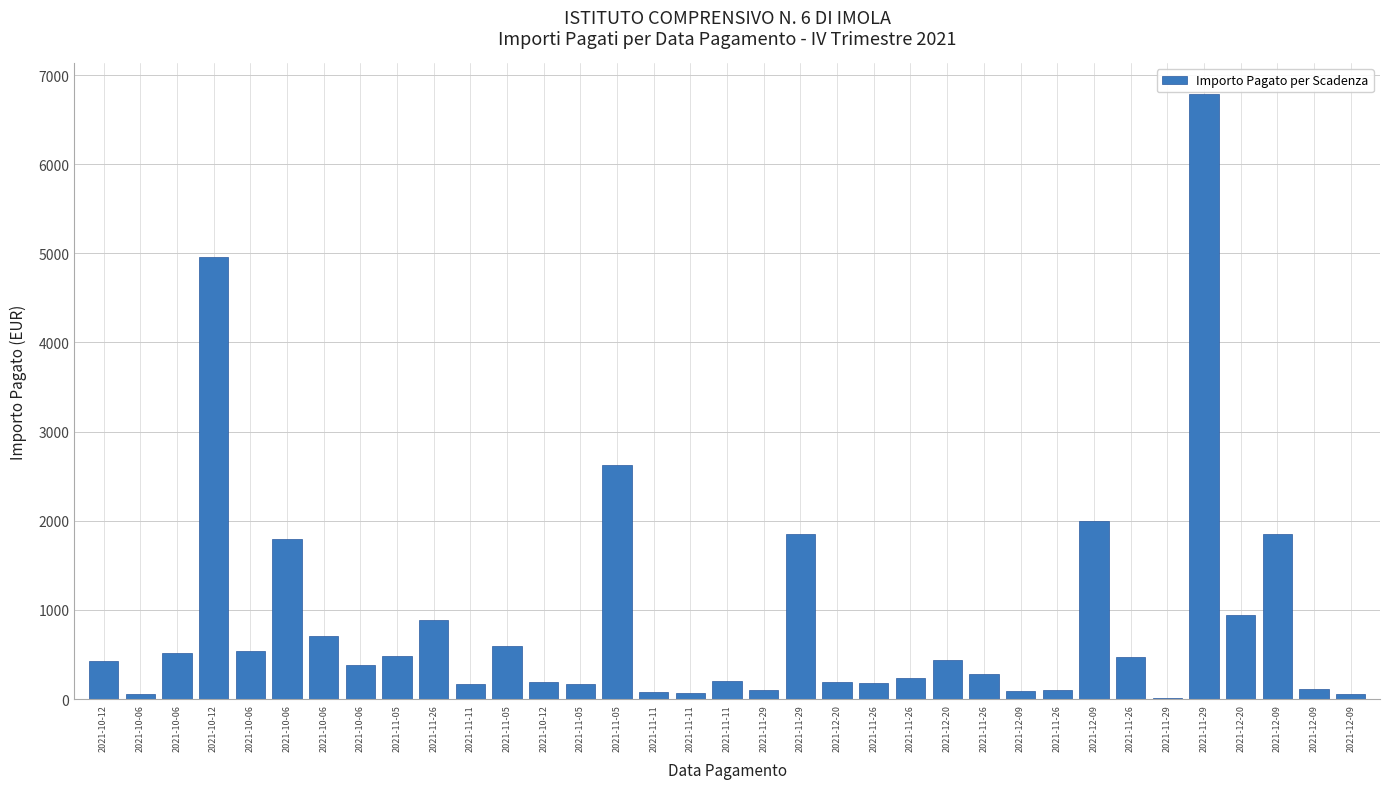

Rank the categories by value from lowest to highest.

2021-11-29, 2021-10-06, 2021-12-09, 2021-11-11, 2021-11-11, 2021-12-09, 2021-11-29, 2021-11-26, 2021-12-09, 2021-11-11, 2021-11-05, 2021-11-26, 2021-12-20, 2021-10-12, 2021-11-11, 2021-11-26, 2021-11-26, 2021-10-06, 2021-10-12, 2021-12-20, 2021-11-26, 2021-11-05, 2021-10-06, 2021-10-06, 2021-11-05, 2021-10-06, 2021-11-26, 2021-12-20, 2021-10-06, 2021-12-09, 2021-11-29, 2021-12-09, 2021-11-05, 2021-10-12, 2021-11-29